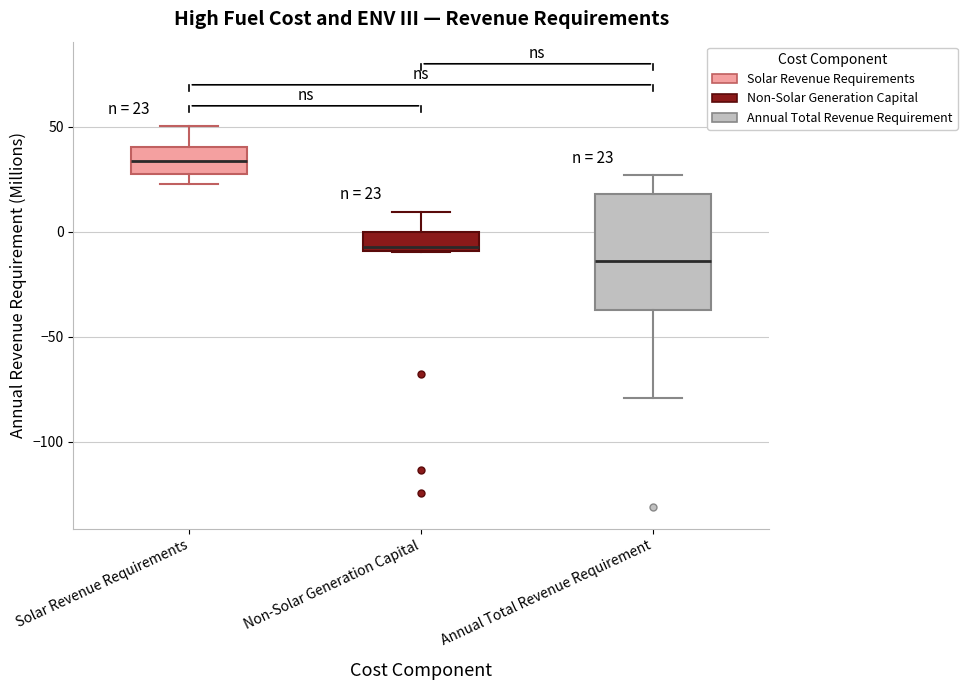

Which box's median line is the lowest?

Annual Total Revenue Requirement